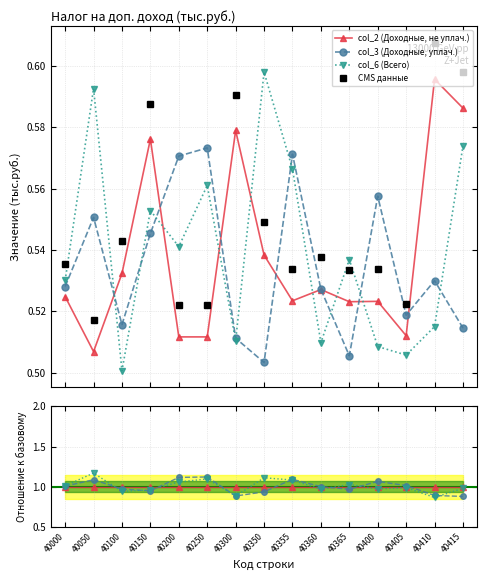

Is it true that col_2 (Доходные, не уплач.) equals 1.0 at 40250?

True